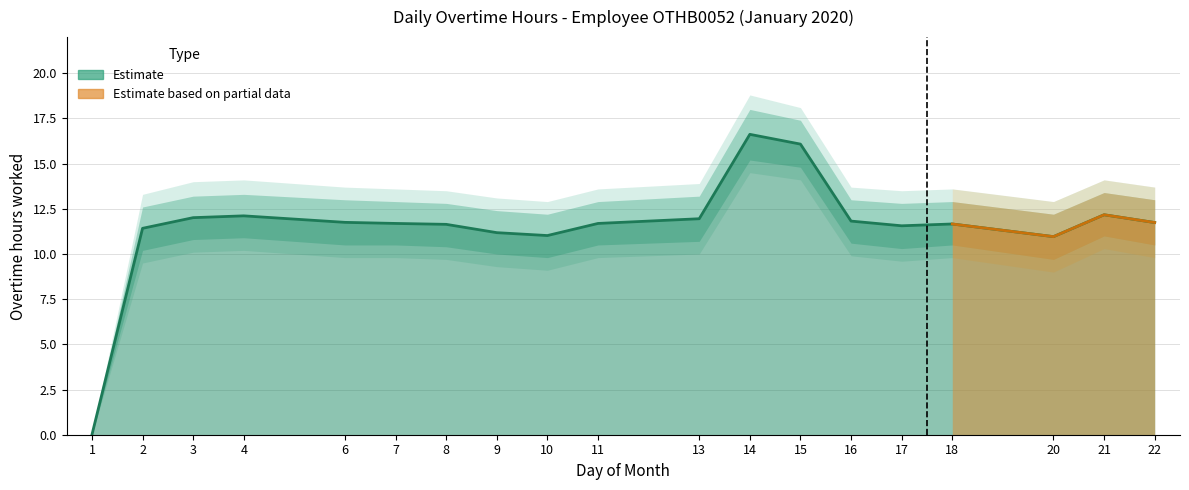

Reading left to right, extract all data points from this chart.

0.0	11.4	12.0	12.1	11.8	11.7	11.6	11.2	11.0	11.7	11.9	16.6	16.1	11.8	11.6	11.7	11.0	12.2	11.7